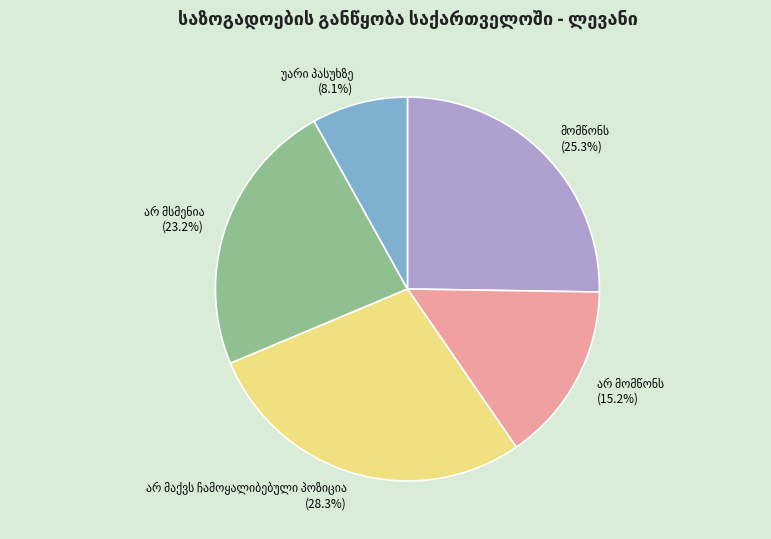

Does any single category account for the majority?

No